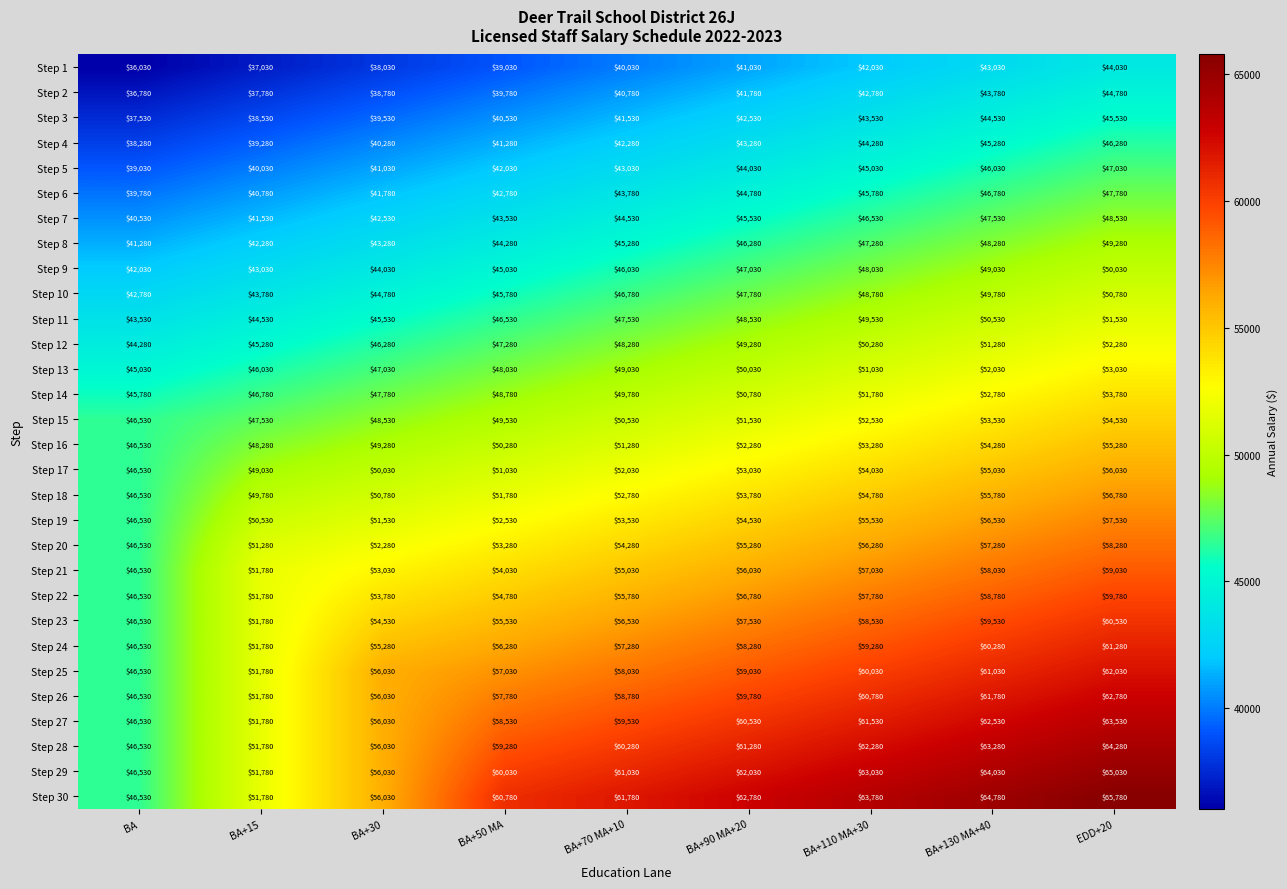

What is the difference between the Step 19 values at BA+130 MA+40 and BA+90 MA+20?

2000